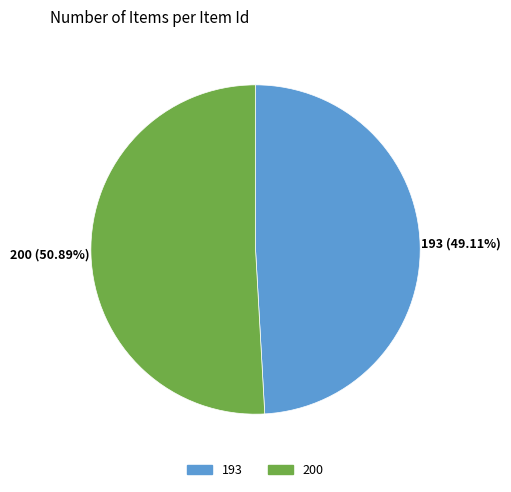

True or false: 193 accounts for 42% of the total.

False